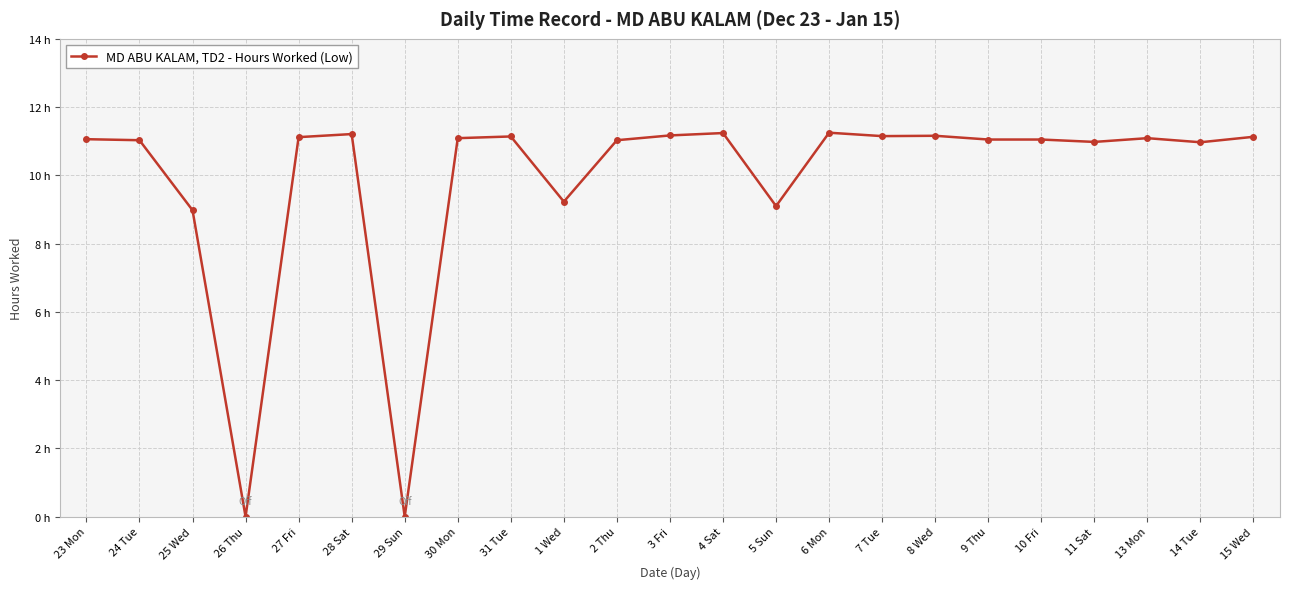

Which has a higher value, 8 Wed or 2 Thu?

8 Wed